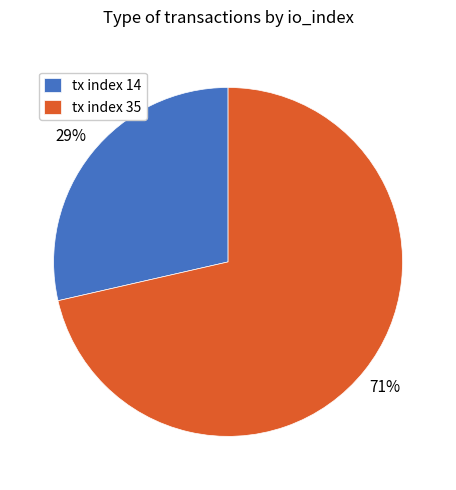

To the nearest percent, what is the average slice percentage?

50%